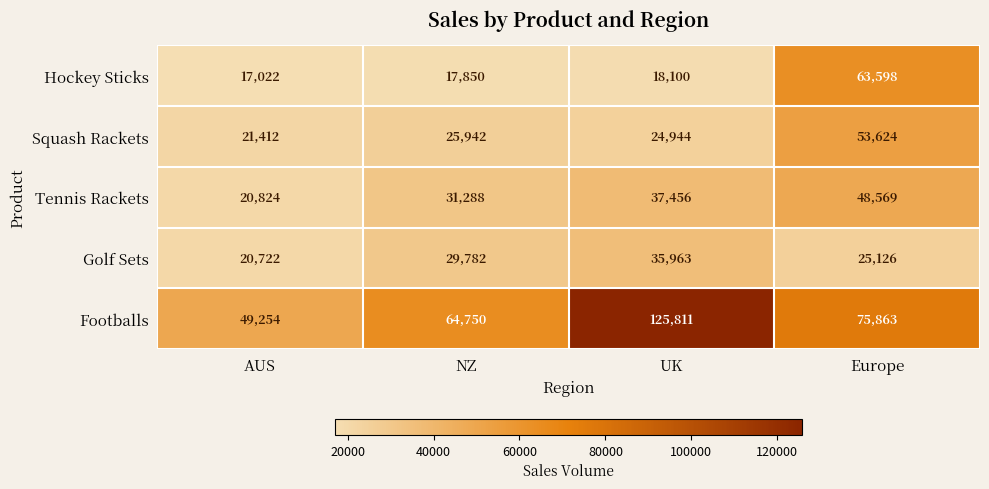

The Footballs series shows 133342 at Europe. True or false?

False